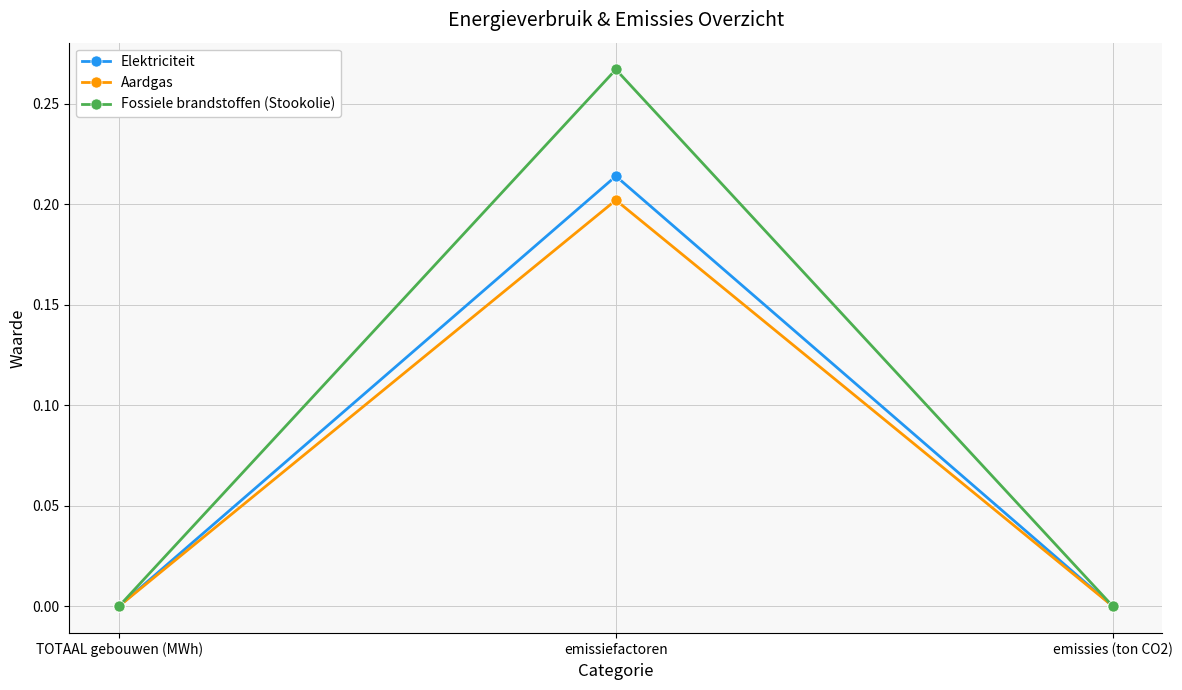

What position from the left is emissiefactoren?

2